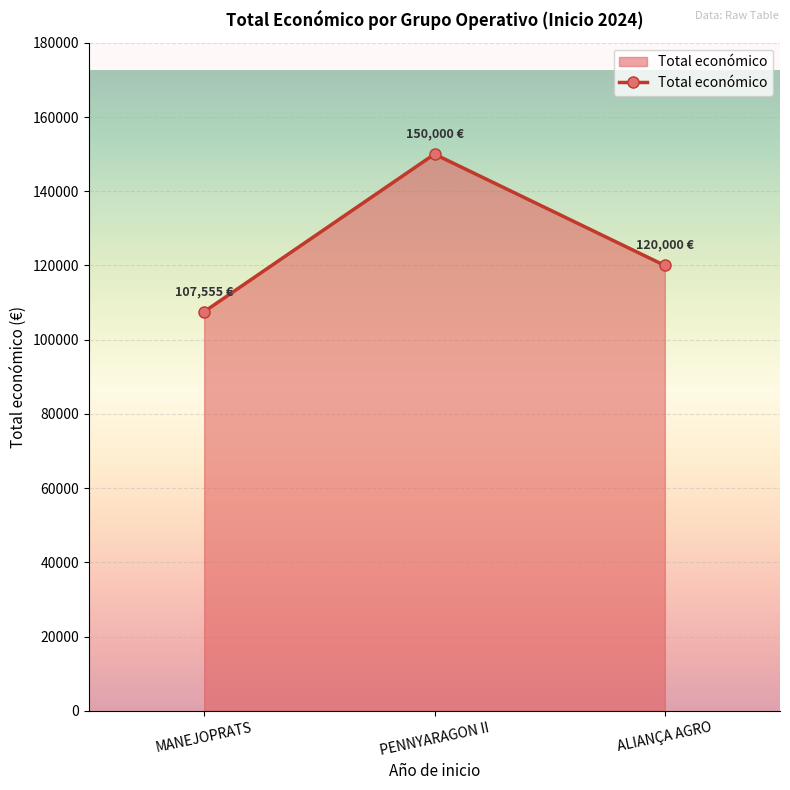

What is the difference between the second highest and minimum values?

12445